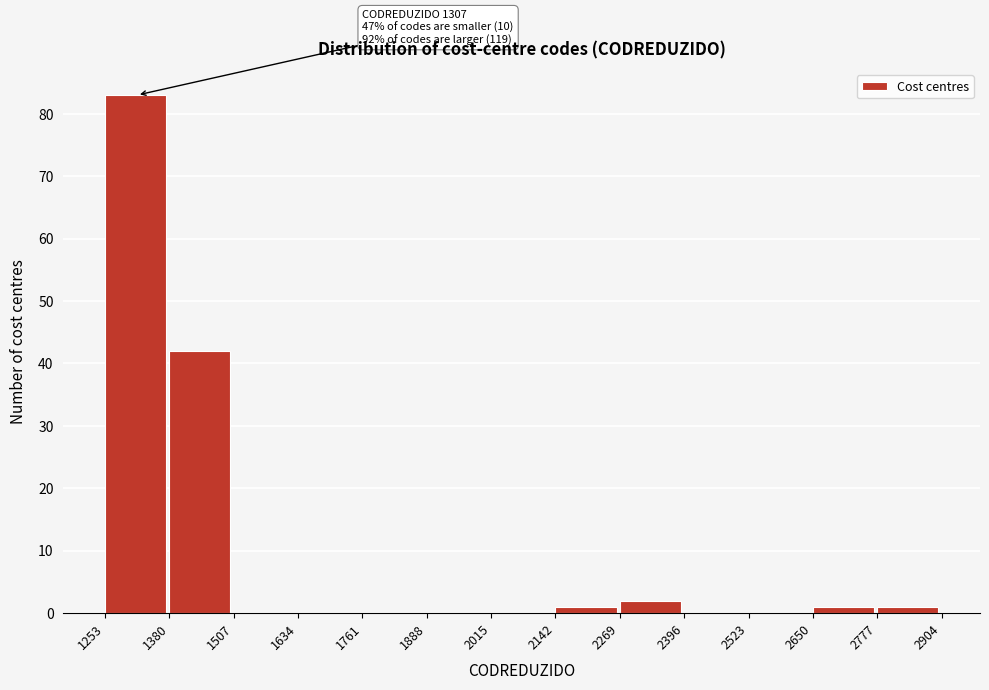

Which range on the x-axis has the tallest bar?

1253 to 1380